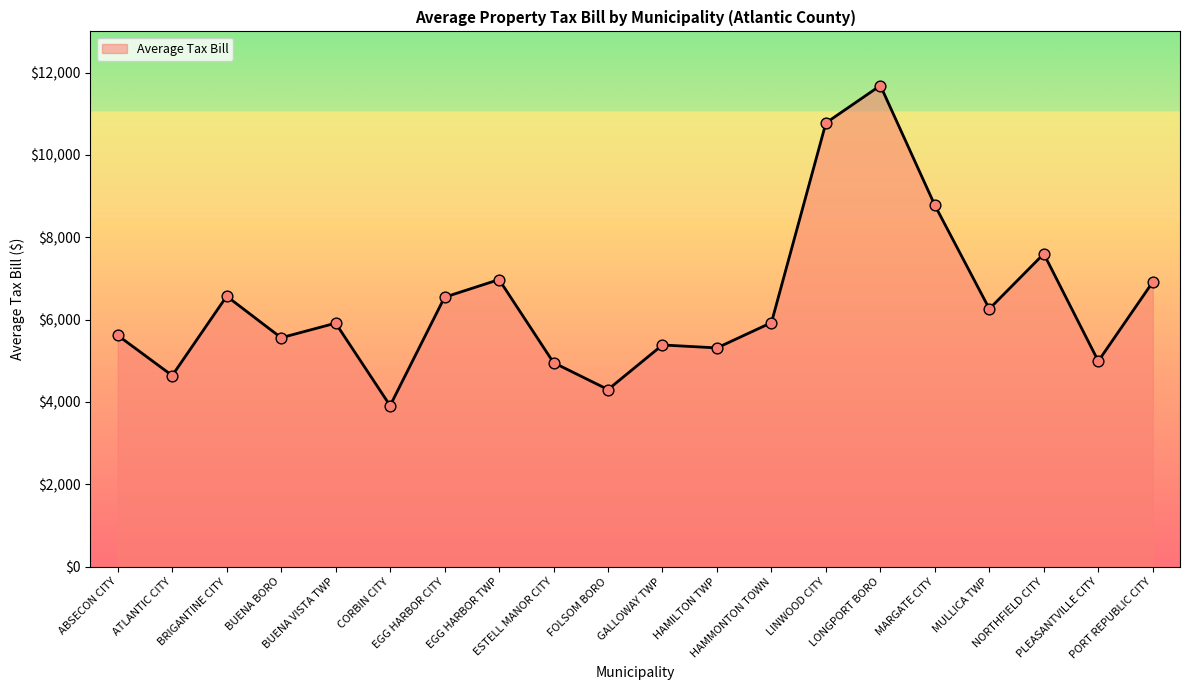

Approximately how many times larger is the value at ATLANTIC CITY compared to CORBIN CITY?

1.2